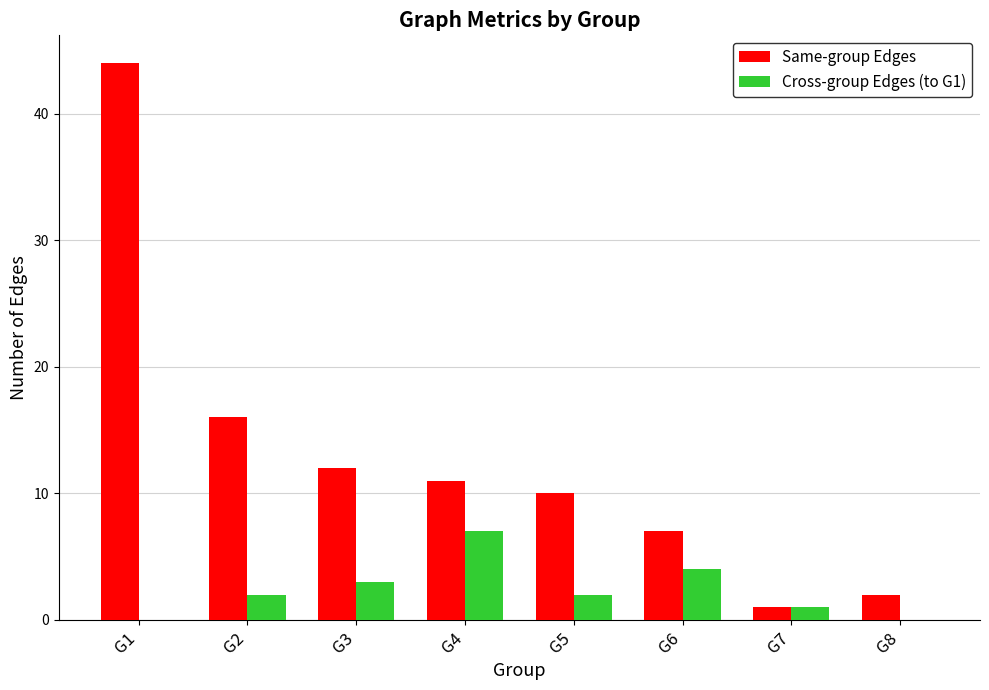

Does the chart contain stacked bars?

No